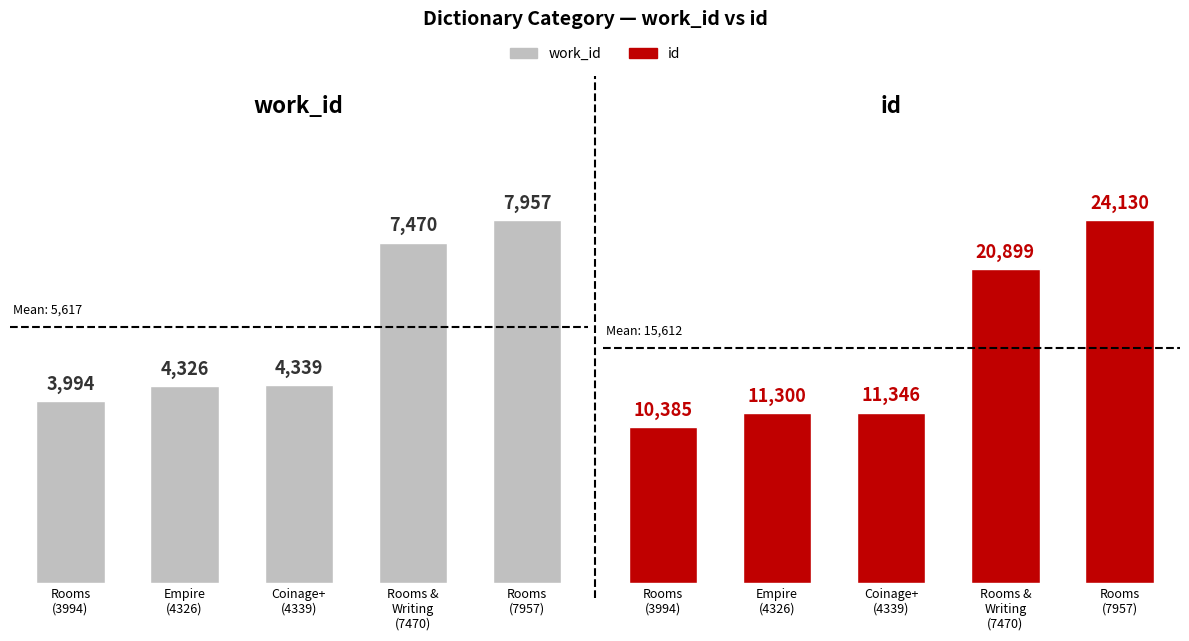

List the labels in order of id value, smallest first.

Rooms
(3994), Empire
(4326), Coinage+
(4339), Rooms &
Writing
(7470), Rooms
(7957)